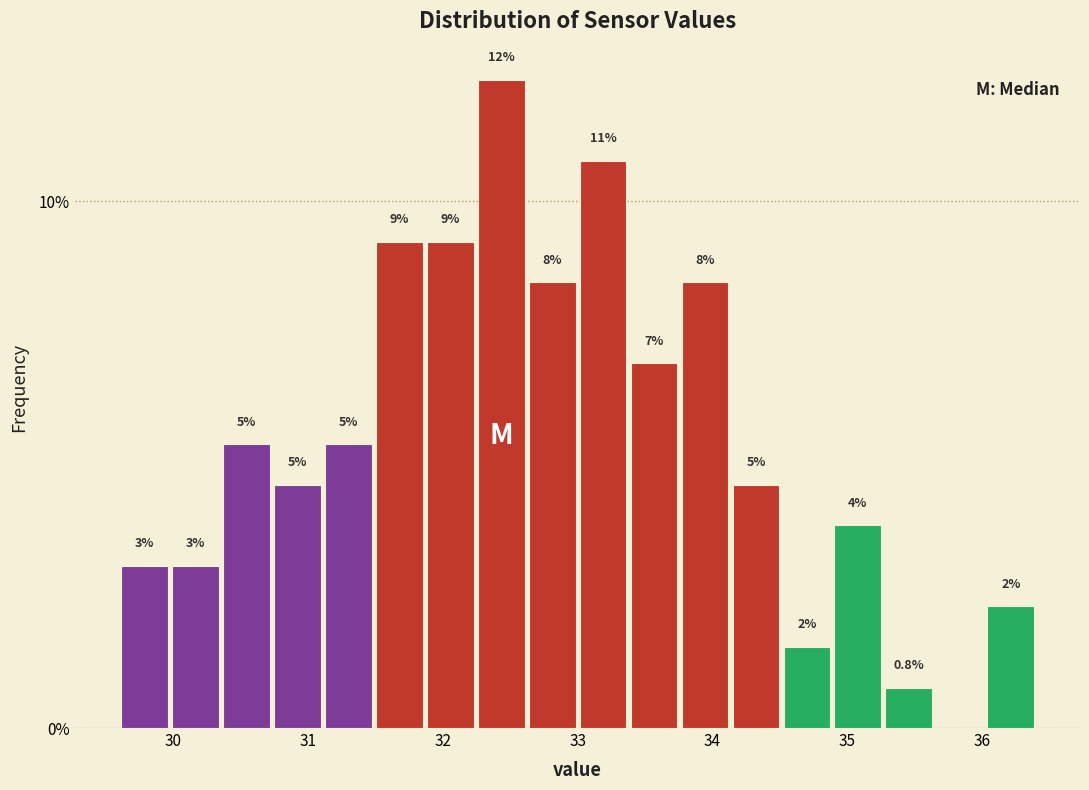

Around what value on the x-axis is the tallest bar? Give the approximate position of its centre, as read against the axis.

32.4